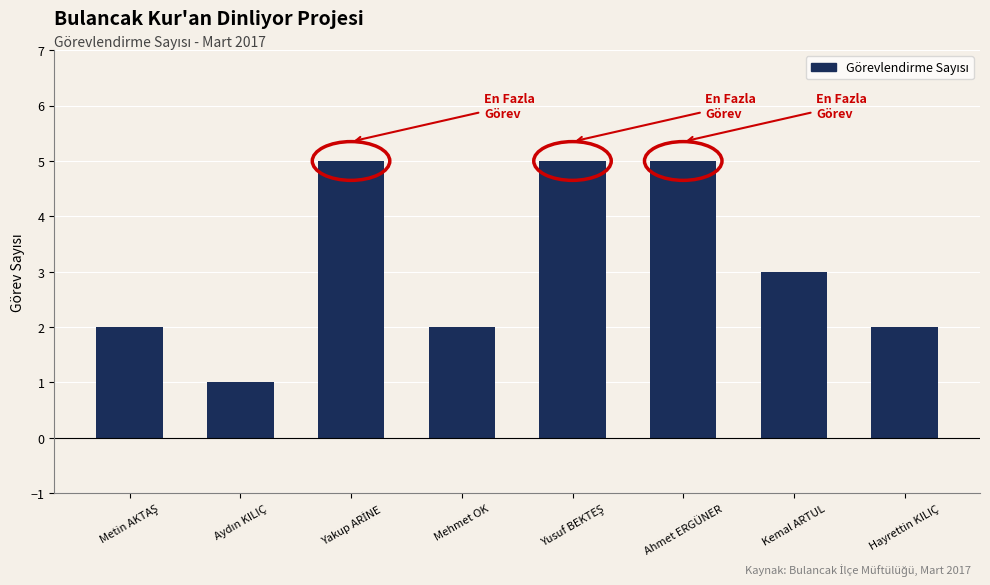

Reading left to right, what are all the values shown in this chart?

2	1	5	2	5	5	3	2